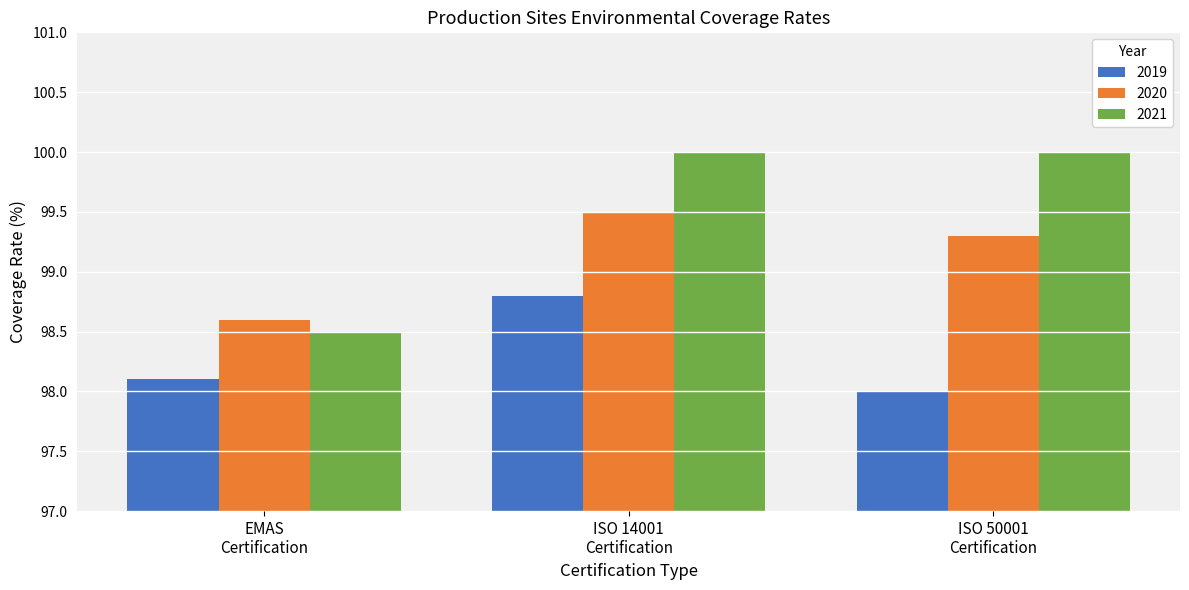

What is the difference between the maximum and minimum values in the 2019 series?

0.8